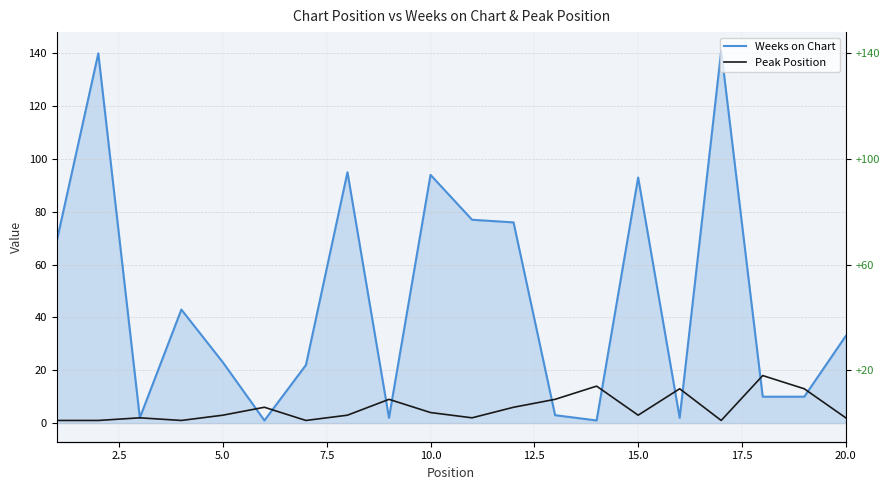

What is the maximum value for Peak Position?

18